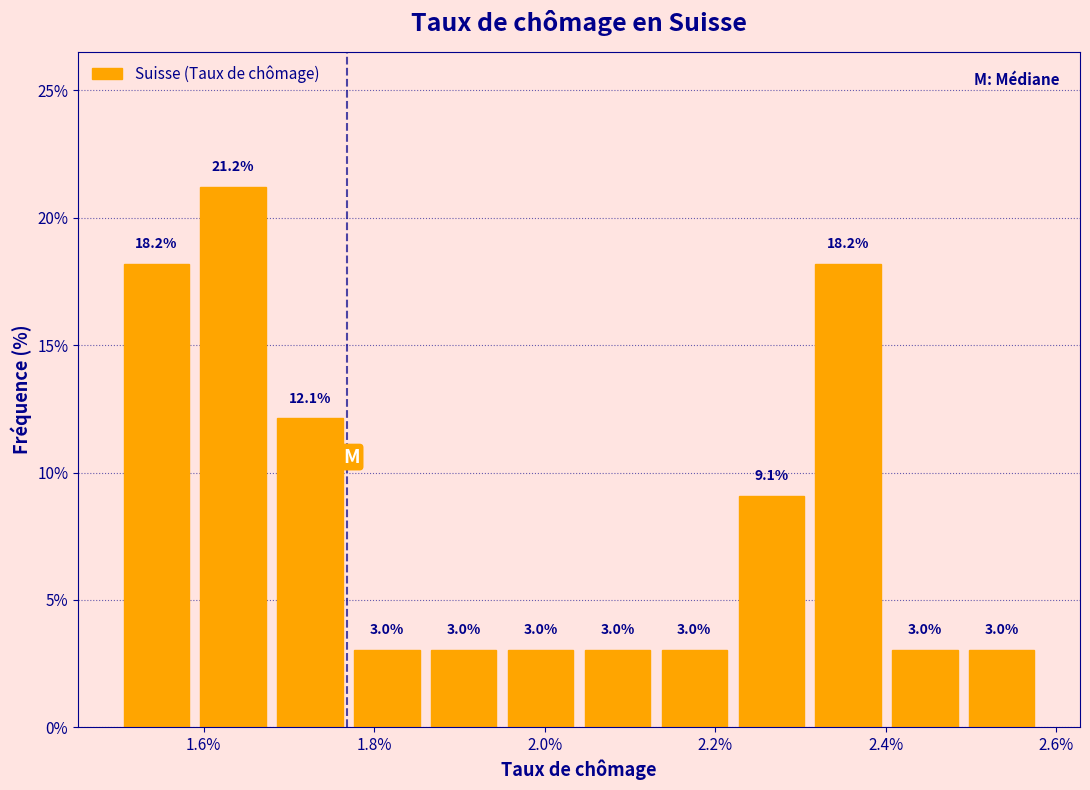

Reading left to right, list every bar in this chart as the range it spans on the x-axis followed by its height. The bar edges are not printed on the chart, so give them approximately, as read against the axis.

1.50 to 1.58: 18.2
1.58 to 1.68: 21.2
1.68 to 1.76: 12.1
1.76 to 1.86: 3.0
1.86 to 1.96: 3.0
1.96 to 2.04: 3.0
2.04 to 2.14: 3.0
2.14 to 2.22: 3.0
2.22 to 2.32: 9.1
2.32 to 2.40: 18.2
2.40 to 2.50: 3.0
2.50 to 2.58: 3.0